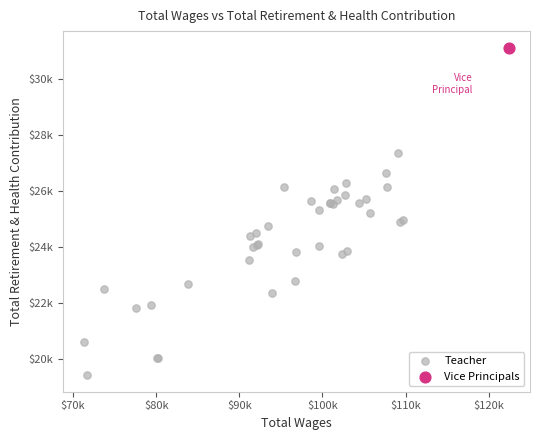

What are all the series names shown in the legend?

Teacher, Vice Principals